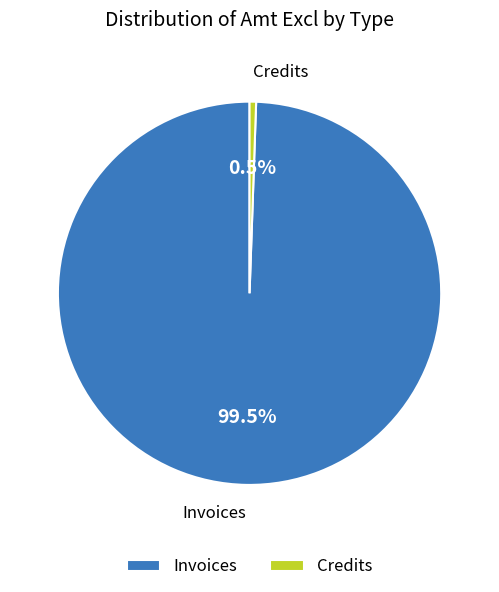

Combined, what portion of the pie is Credits and Invoices?

100.0%